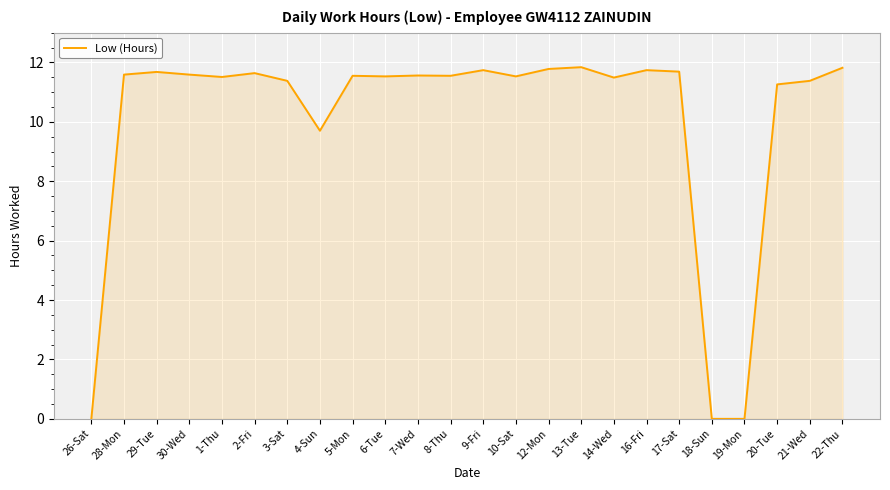

Approximately how many times larger is the value at 21-Wed compared to 12-Mon?

1.0